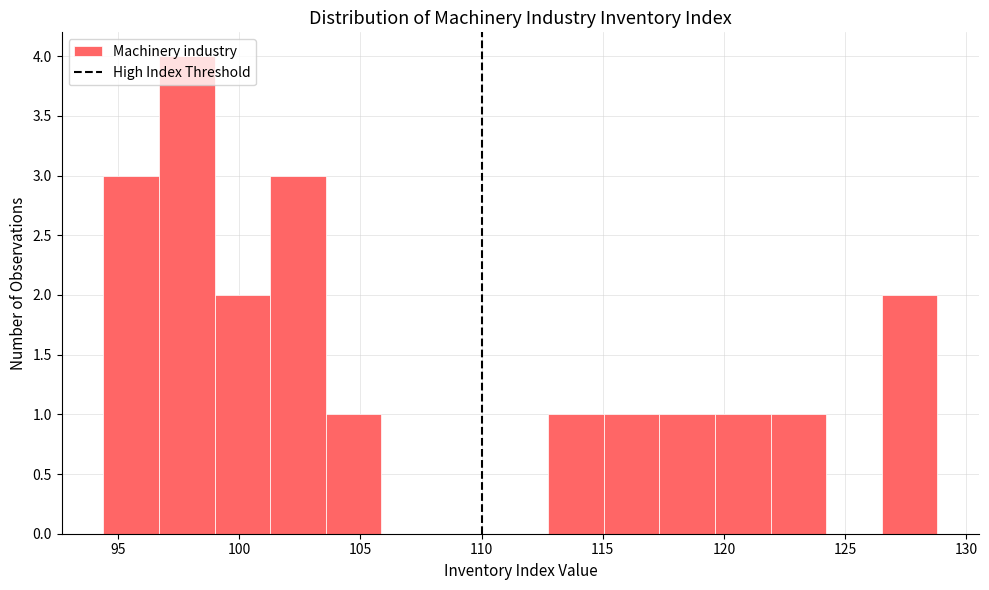

Reading left to right, list every bar in this chart as the range it spans on the x-axis followed by its height. Neither the bar edges nor the heights are printed on the chart, so give them approximately, as read against the axes.

94.5 to 96.5: 3
96.5 to 99.0: 4
99.0 to 101.5: 2
101.5 to 103.5: 3
103.5 to 106.0: 1
106.0 to 108.0: 0
108.0 to 110.5: 0
110.5 to 112.5: 0
112.5 to 115.0: 1
115.0 to 117.5: 1
117.5 to 119.5: 1
119.5 to 122.0: 1
122.0 to 124.0: 1
124.0 to 126.5: 0
126.5 to 129.0: 2